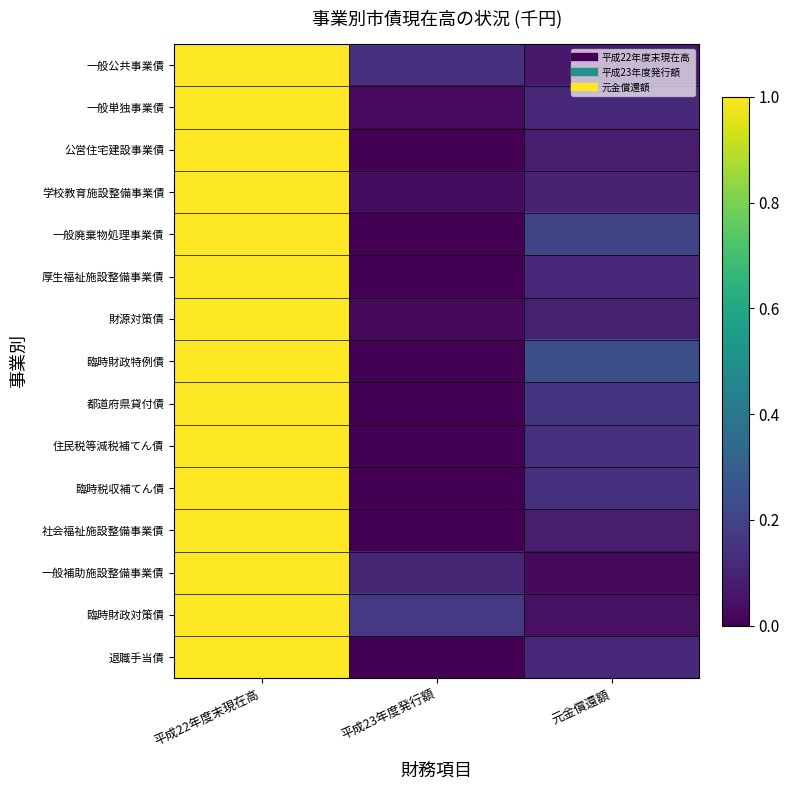

What is the greatest value displayed?

1.0